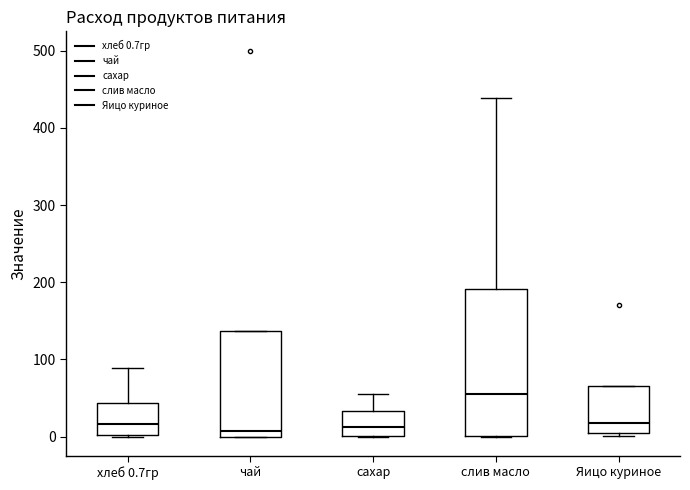

Which box has the highest median line?

слив масло